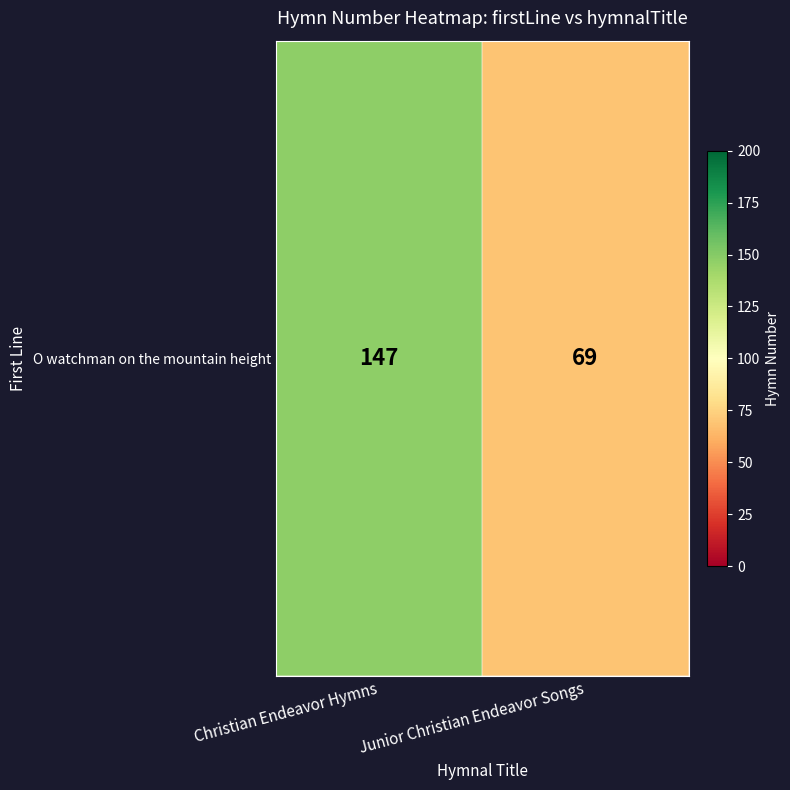

What is the sum of all values?

216